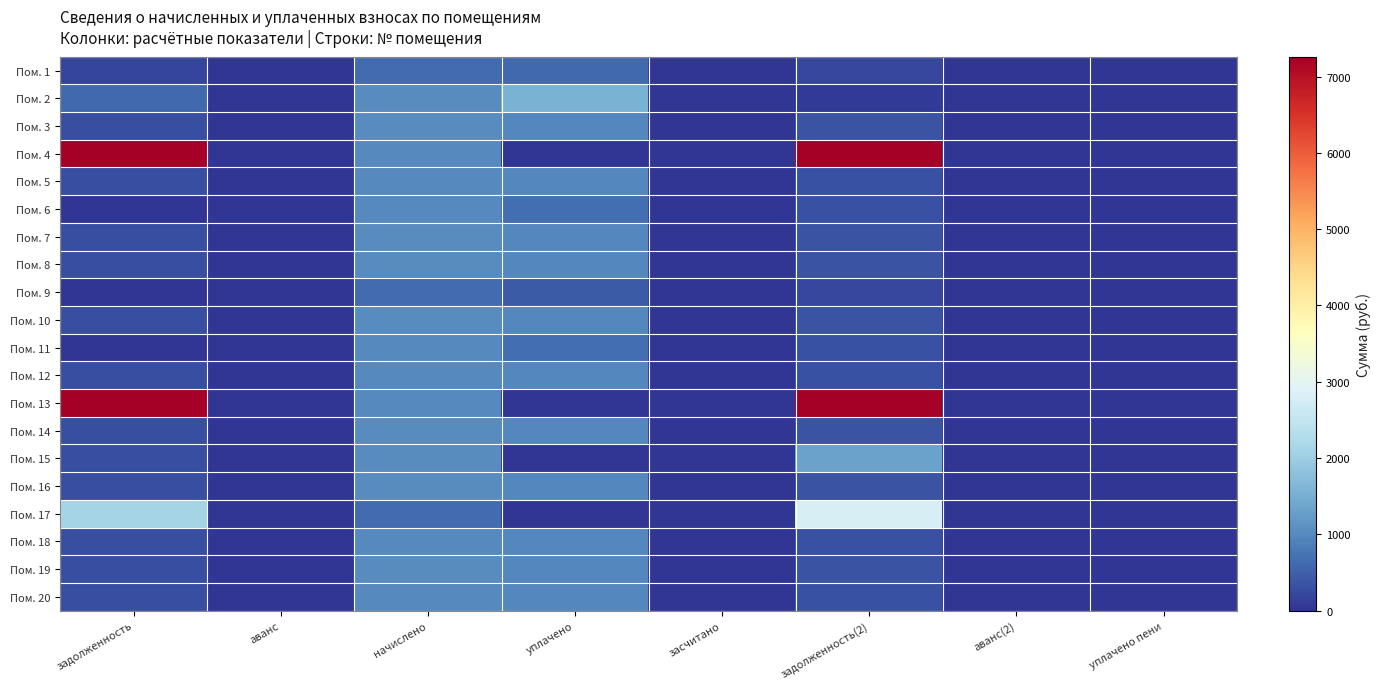

Reading left to right, transcribe all the data shown in this chart.

Пом. 1: задолженность=190.6	аванс=0.0	начислено=649.0	уплачено=623.3	засчитано=0.0	задолженность(2)=216.3	аванс(2)=0.0	уплачено пени=0.0
Пом. 2: задолженность=598.9	аванс=0.0	начислено=1021.1	уплачено=1538.6	засчитано=0.0	задолженность(2)=81.7	аванс(2)=0.0	уплачено пени=1.1
Пом. 3: задолженность=299.9	аванс=0.0	начислено=1021.1	уплачено=980.6	засчитано=0.0	задолженность(2)=340.4	аванс(2)=0.0	уплачено пени=0.0
Пом. 4: задолженность=23395.9	аванс=0.0	начислено=1014.9	уплачено=0.0	засчитано=0.0	задолженность(2)=24854.0	аванс(2)=0.0	уплачено пени=0.0
Пом. 5: задолженность=298.0	аванс=0.0	начислено=1014.9	уплачено=974.6	засчитано=0.0	задолженность(2)=338.3	аванс(2)=0.0	уплачено пени=0.0
Пом. 6: задолженность=0.0	аванс=0.0	начислено=1019.0	уплачено=679.4	засчитано=0.0	задолженность(2)=339.7	аванс(2)=0.0	уплачено пени=0.0
Пом. 7: задолженность=299.9	аванс=0.0	начислено=1021.1	уплачено=980.6	засчитано=0.0	задолженность(2)=340.4	аванс(2)=0.0	уплачено пени=0.0
Пом. 8: задолженность=301.1	аванс=0.0	начислено=1025.2	уплачено=984.5	засчитано=0.0	задолженность(2)=341.7	аванс(2)=0.0	уплачено пени=0.0
Пом. 9: задолженность=0.0	аванс=0.0	начислено=649.0	уплачено=432.7	засчитано=0.0	задолженность(2)=216.3	аванс(2)=0.0	уплачено пени=0.0
Пом. 10: задолженность=299.9	аванс=0.0	начислено=1021.1	уплачено=980.6	засчитано=0.0	задолженность(2)=340.4	аванс(2)=0.0	уплачено пени=0.0
Пом. 11: задолженность=0.0	аванс=0.0	начислено=1019.0	уплачено=679.4	засчитано=0.0	задолженность(2)=339.7	аванс(2)=0.0	уплачено пени=0.0
Пом. 12: задолженность=298.6	аванс=0.0	начислено=1017.0	уплачено=976.6	засчитано=0.0	задолженность(2)=339.0	аванс(2)=0.0	уплачено пени=0.0
Пом. 13: задолженность=15565.6	аванс=0.0	начислено=1014.9	уплачено=0.0	засчитано=0.0	задолженность(2)=16888.1	аванс(2)=0.0	уплачено пени=0.0
Пом. 14: задолженность=299.9	аванс=0.0	начислено=1021.1	уплачено=980.6	засчитано=0.0	задолженность(2)=340.4	аванс(2)=0.0	уплачено пени=0.0
Пом. 15: задолженность=303.8	аванс=0.0	начислено=1021.1	уплачено=0.0	засчитано=0.0	задолженность(2)=1329.4	аванс(2)=0.0	уплачено пени=0.0
Пом. 16: задолженность=300.5	аванс=0.0	начислено=1023.2	уплачено=982.6	засчитано=0.0	задолженность(2)=341.1	аванс(2)=0.0	уплачено пени=0.0
Пом. 17: задолженность=2102.0	аванс=0.0	начислено=649.0	уплачено=0.0	засчитано=0.0	задолженность(2)=2788.1	аванс(2)=0.0	уплачено пени=0.0
Пом. 18: задолженность=299.2	аванс=0.0	начислено=1019.0	уплачено=978.6	засчитано=0.0	задолженность(2)=339.7	аванс(2)=0.0	уплачено пени=0.0
Пом. 19: задолженность=299.9	аванс=0.0	начислено=1021.1	уплачено=980.6	засчитано=0.0	задолженность(2)=340.4	аванс(2)=0.0	уплачено пени=0.0
Пом. 20: задолженность=297.4	аванс=0.0	начислено=1012.8	уплачено=972.6	засчитано=0.0	задолженность(2)=337.6	аванс(2)=0.0	уплачено пени=0.0